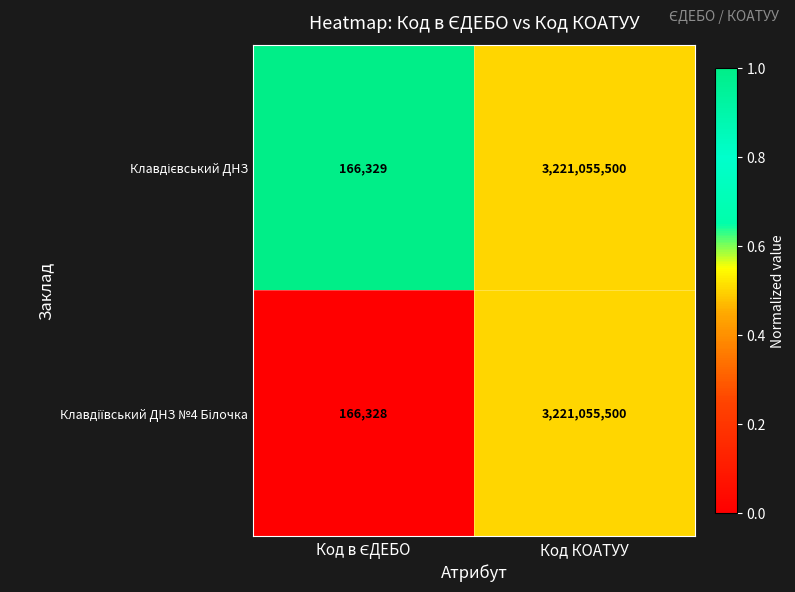

At which category is the sum across all series the highest?

Код КОАТУУ